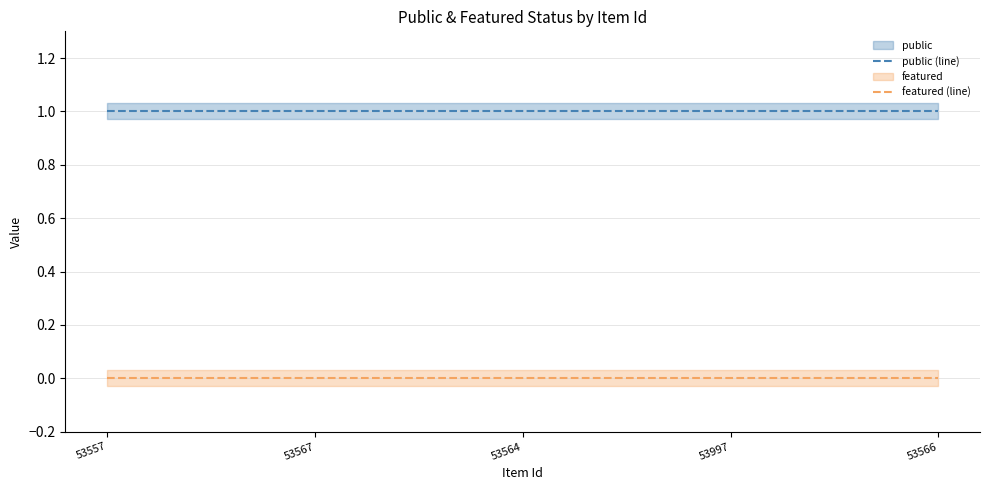

Which series has the largest range (max minus min)?

public (line)